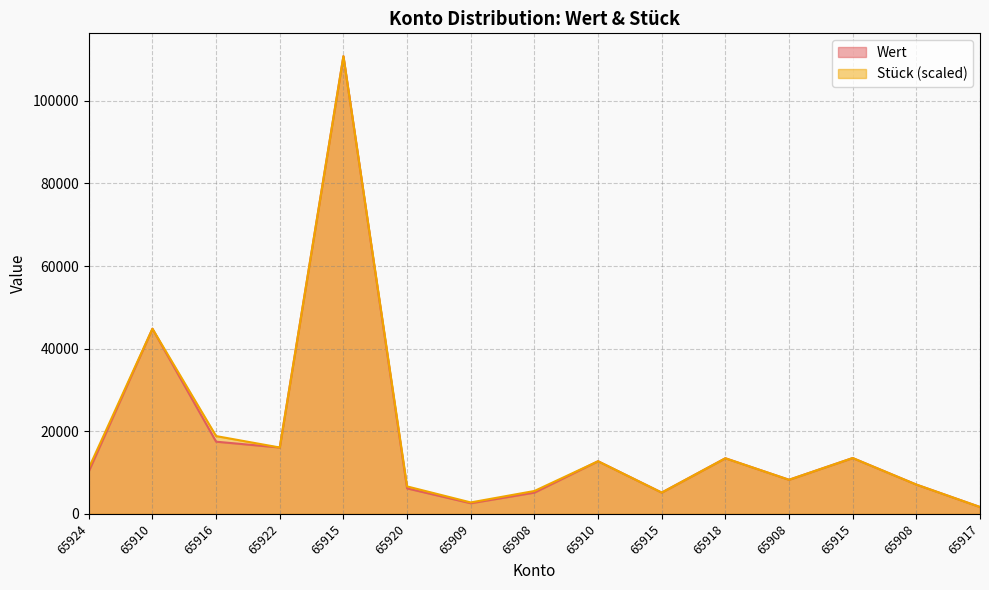

Rank the series by their maximum value, from lowest to highest.

Wert, Stück